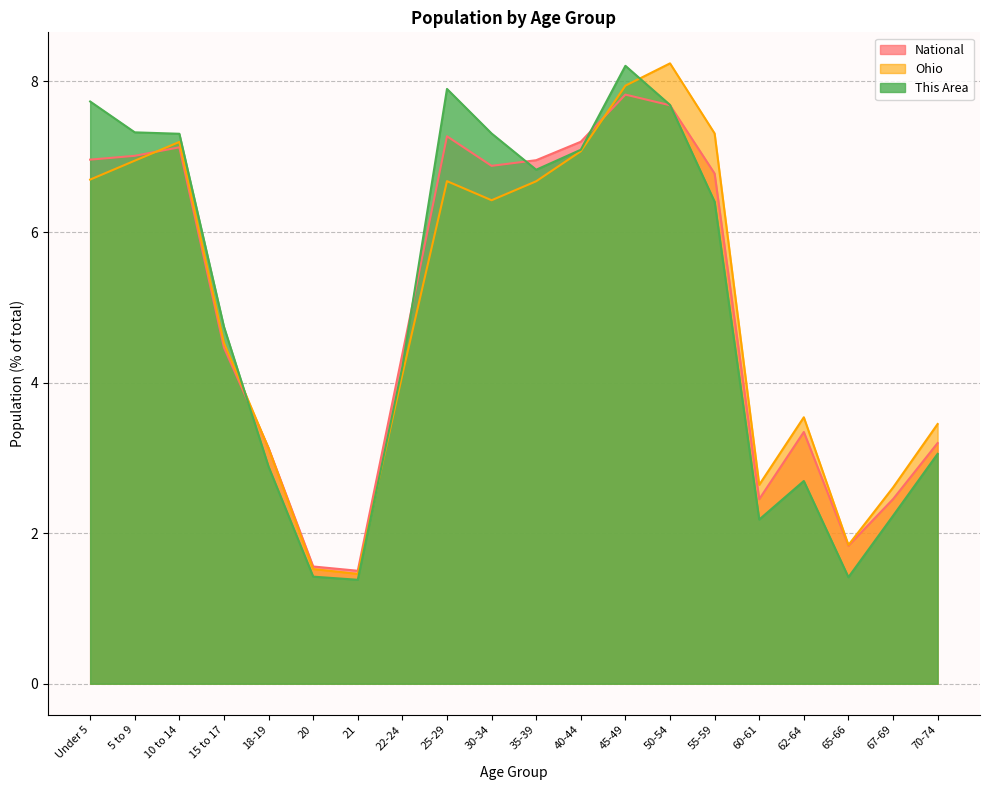

What position from the right is 18-19?

16